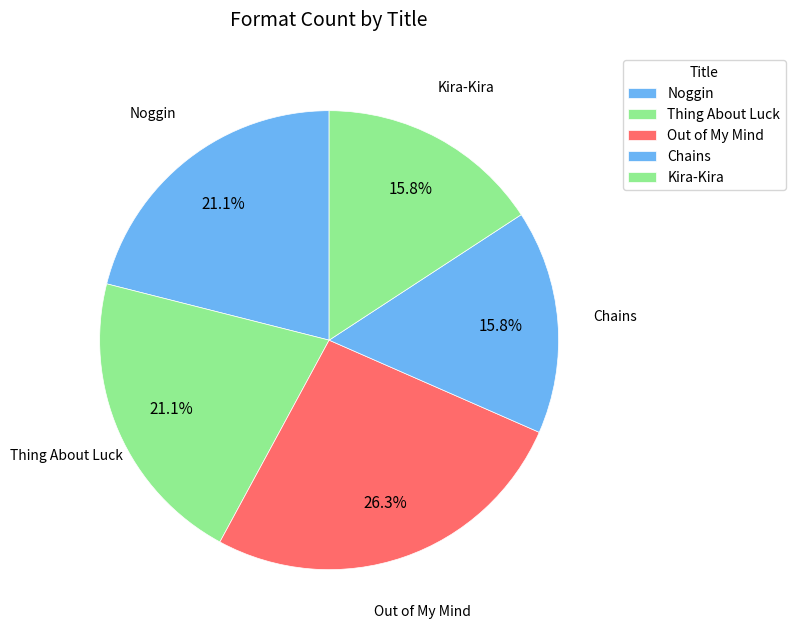

What percentage is the Chains slice, to the nearest percent?

16%